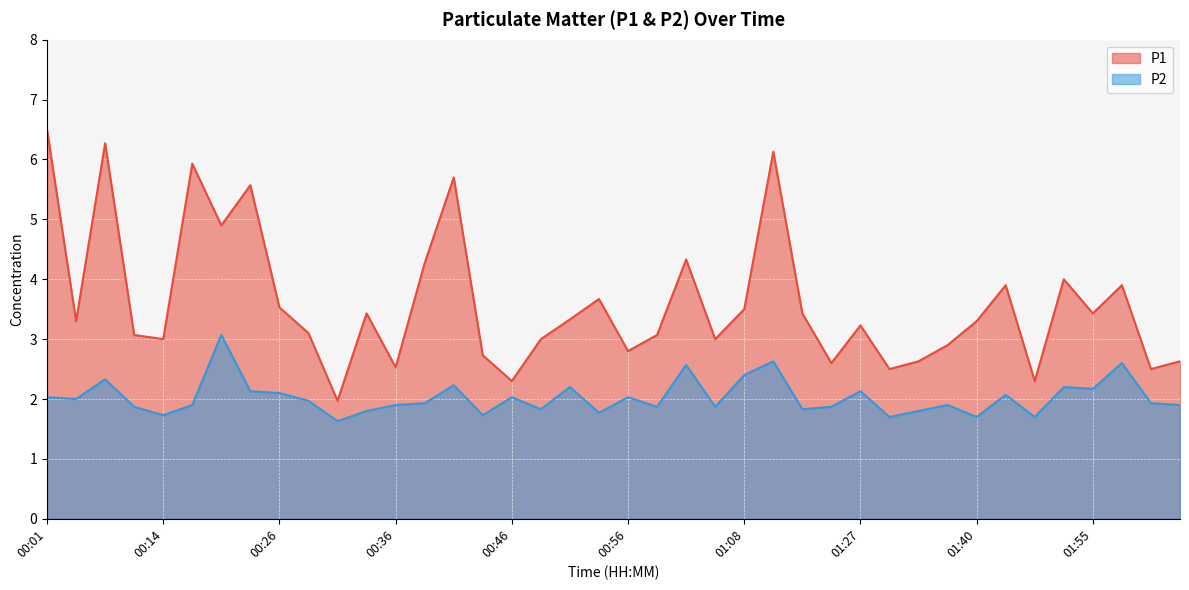

Does the chart display data point markers on the line(s)?

No